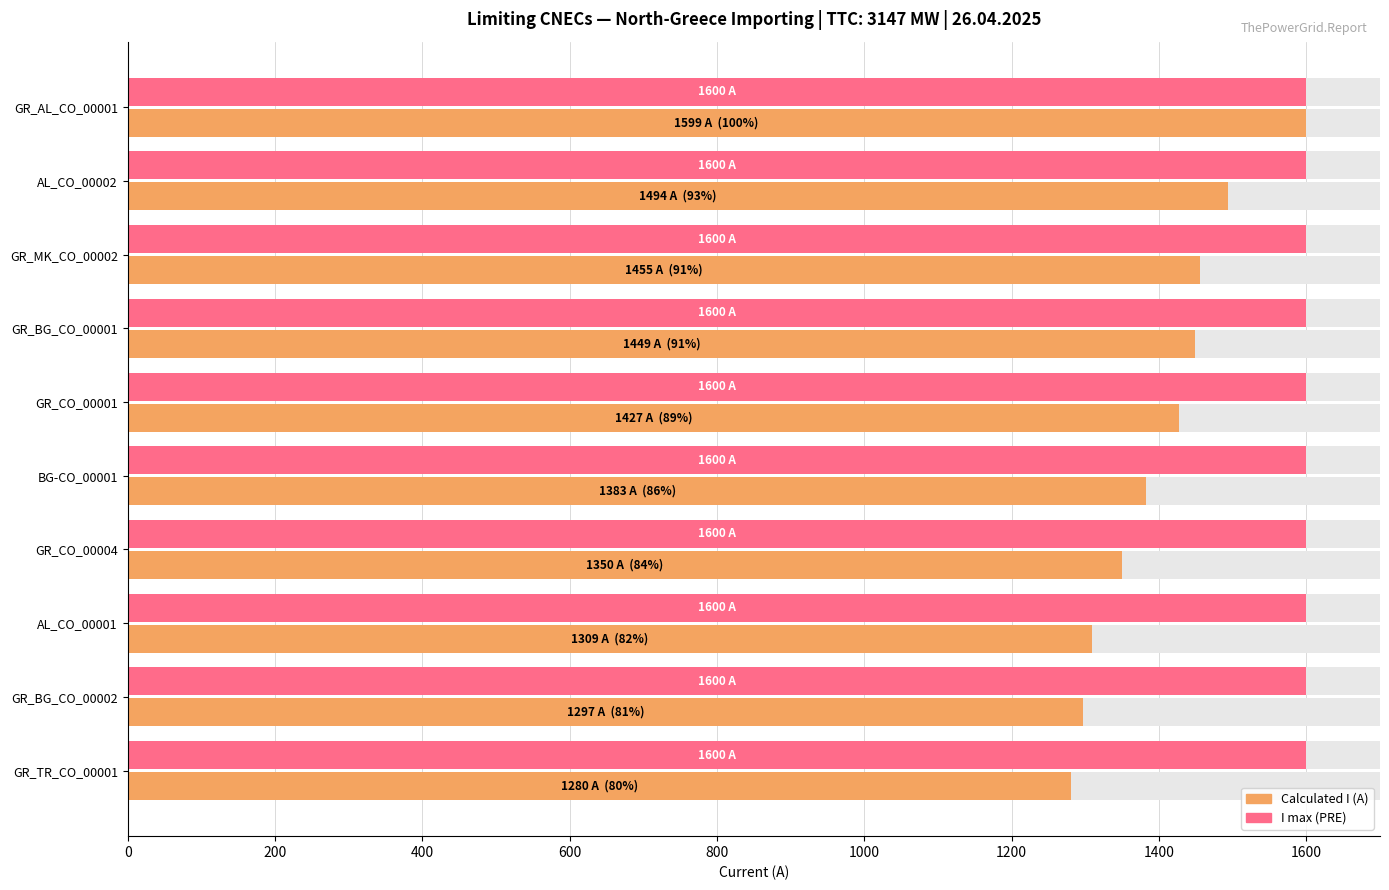

What is the lowest value of the Calculated I (A) series?

1280.0